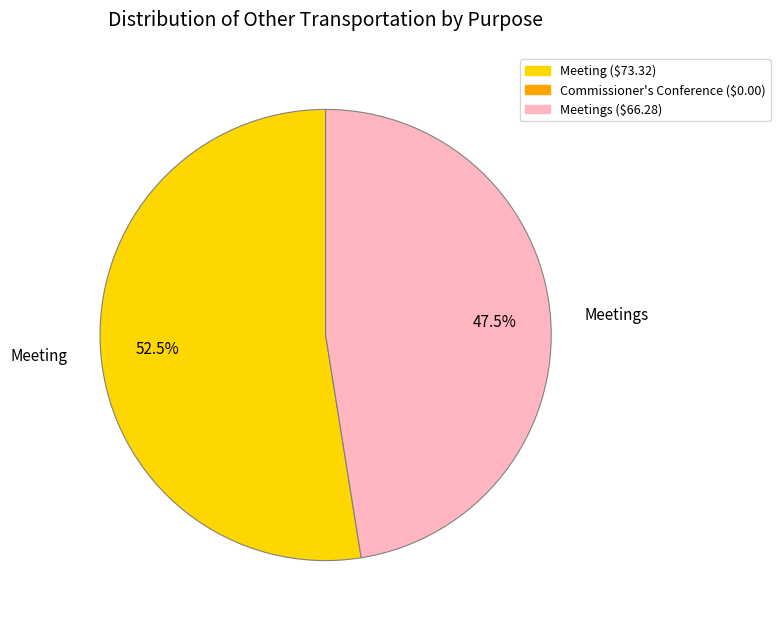

Which category has the smallest portion of the pie?

Meetings